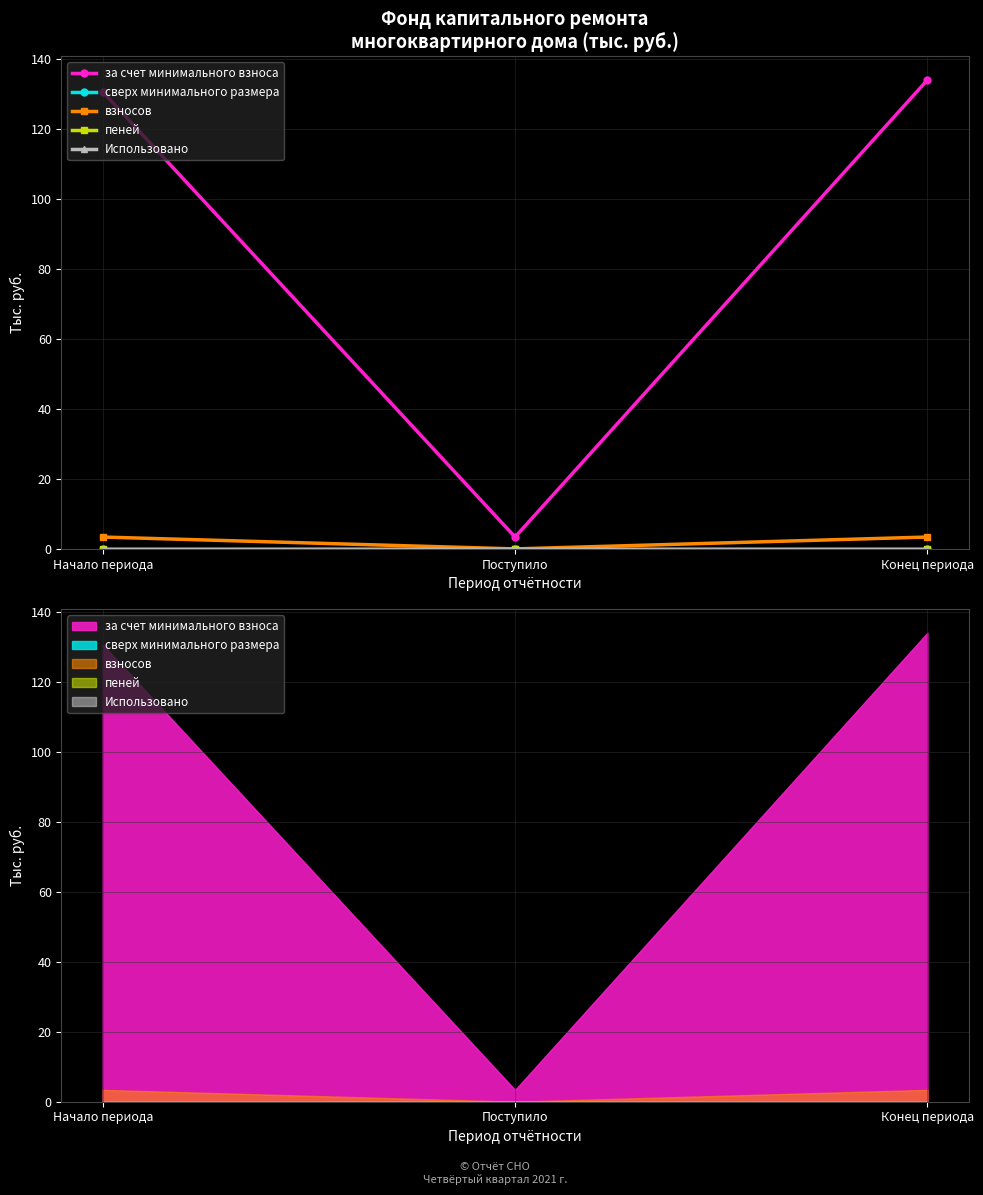

What are all the series names shown in the legend?

за счет минимального взноса, сверх минимального размера, взносов, пеней, Использовано